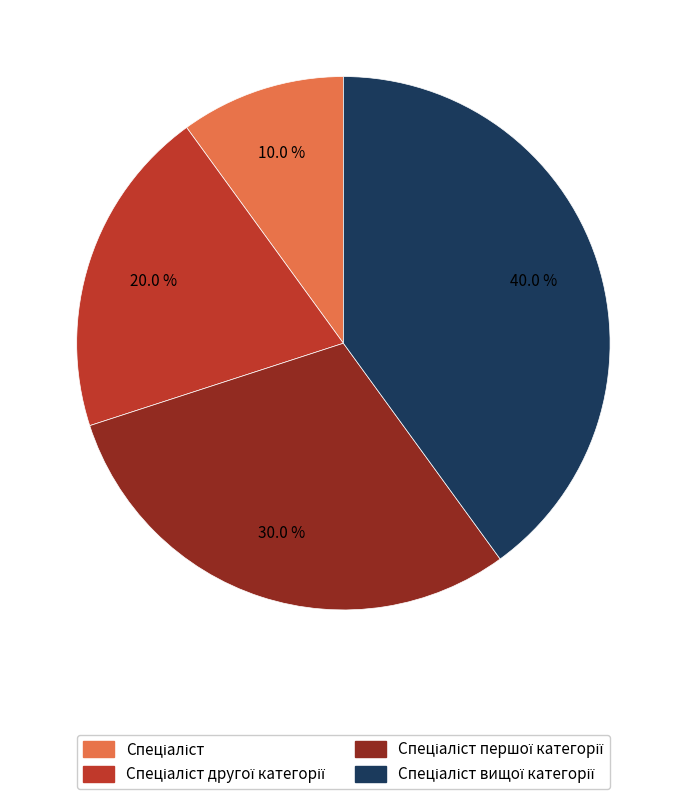

Does any single category account for the majority?

No